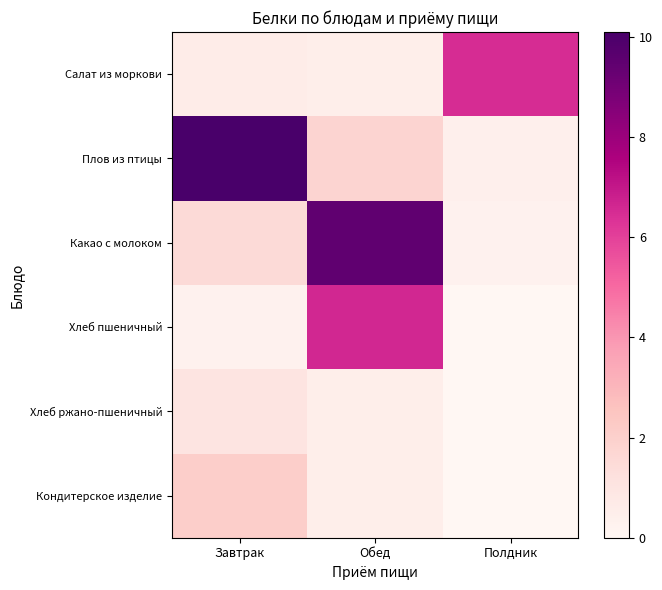

What is the maximum value shown in the chart?

10.1